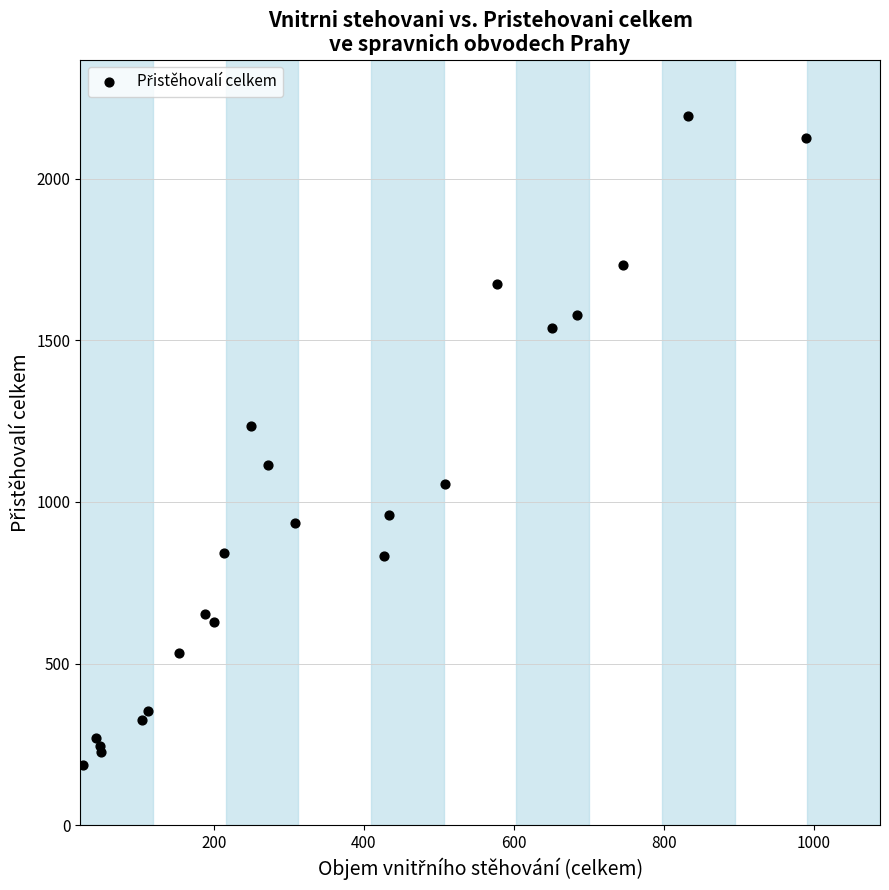

What Y value in the scatter plot is closest to 1189?

1235